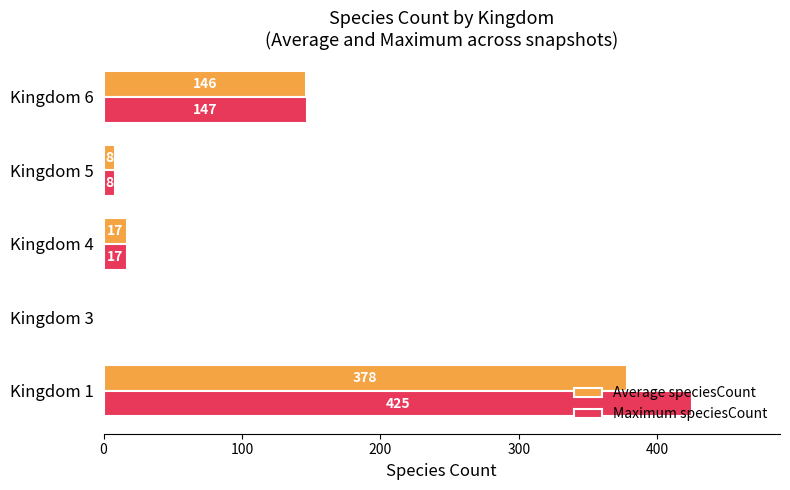

Which category has the highest value across all series?

Kingdom 1